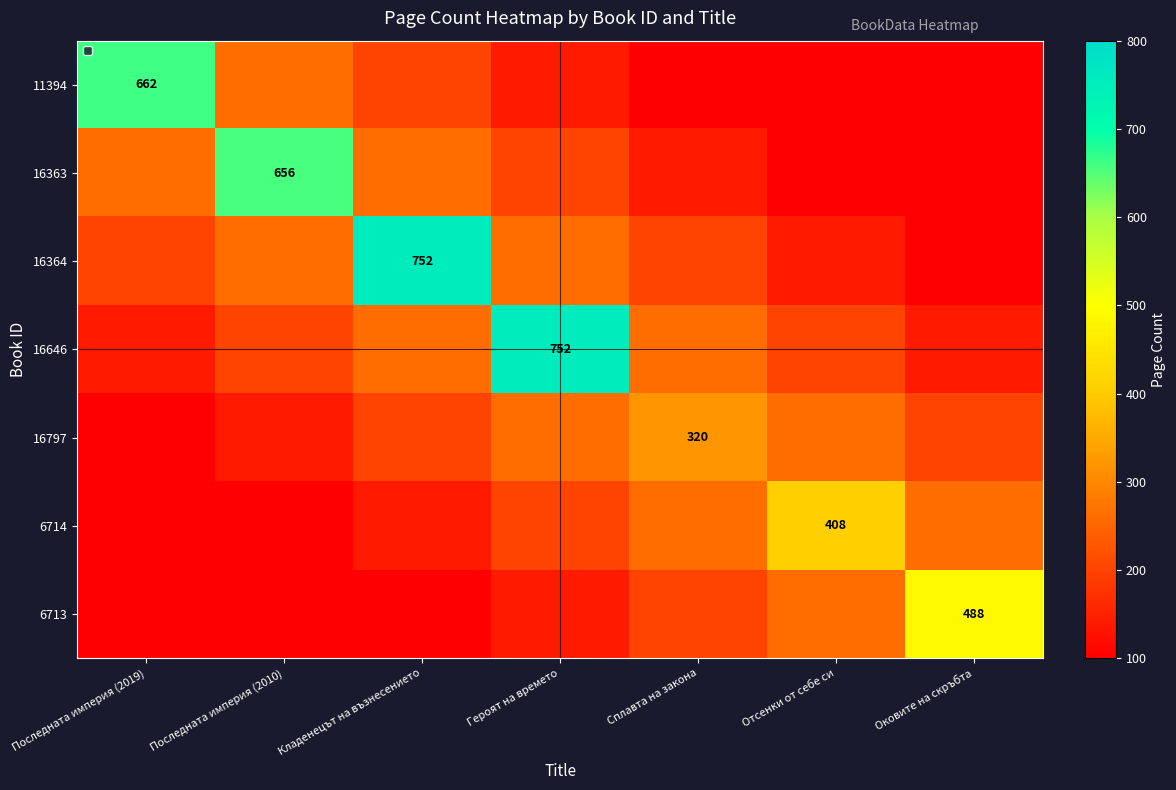

The 6713 series shows 59 at Сплавта на закона. True or false?

False